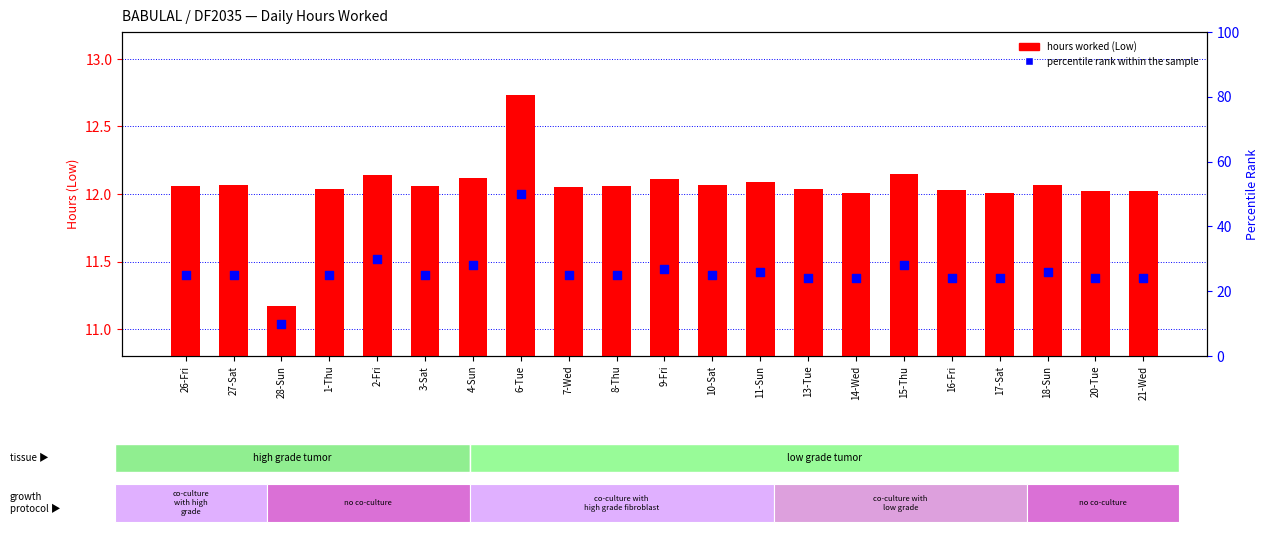

What is the total value across all series at 8-Thu?

37.1